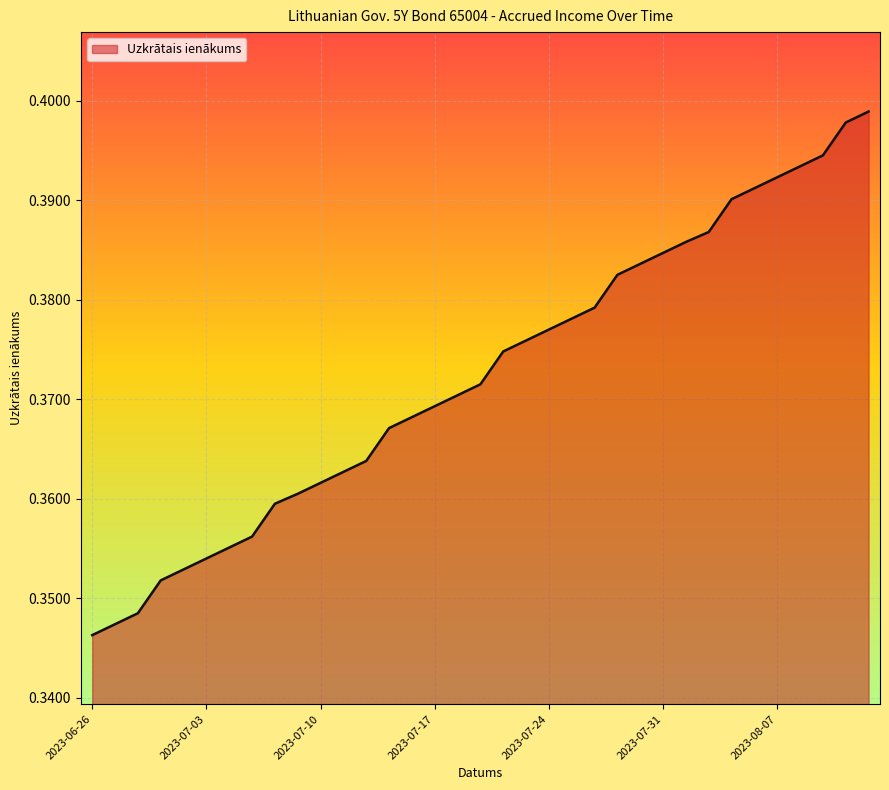

True or false: the data has more than 1 interior local peaks.

False